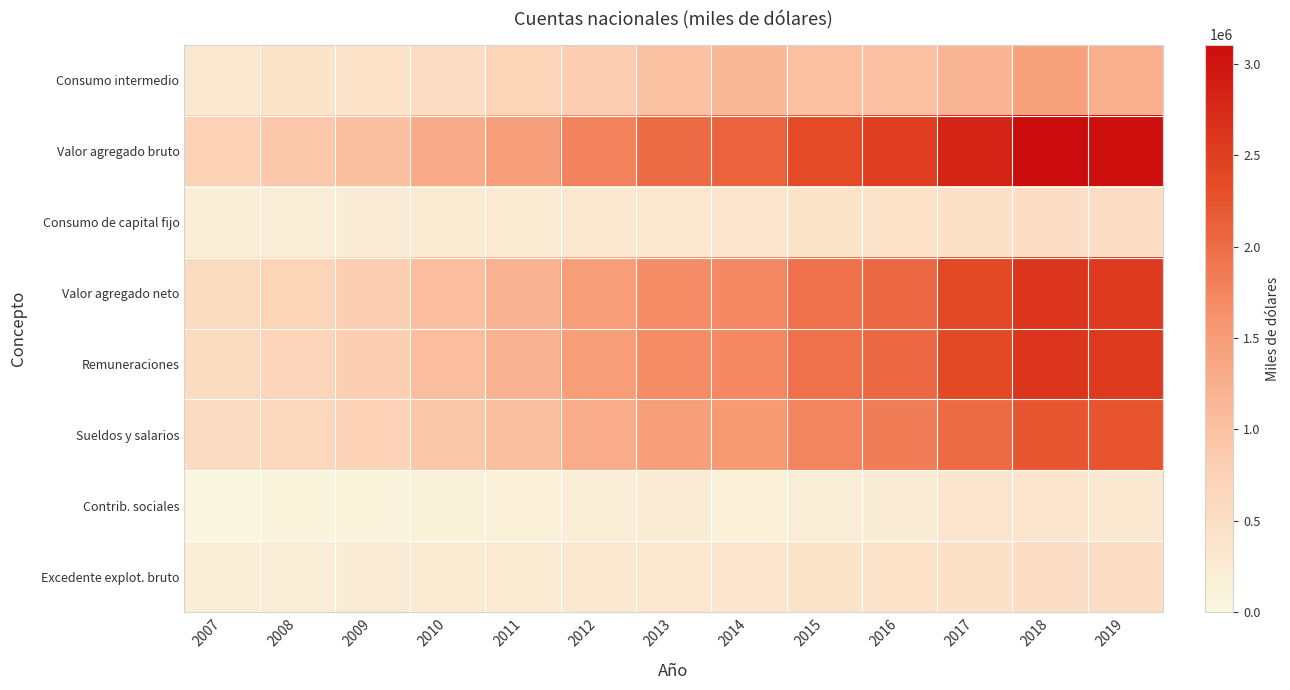

Rank the series by their maximum value, from lowest to highest.

Contrib. sociales, Consumo de capital fijo, Excedente explot. bruto, Consumo intermedio, Sueldos y salarios, Remuneraciones, Valor agregado neto, Valor agregado bruto